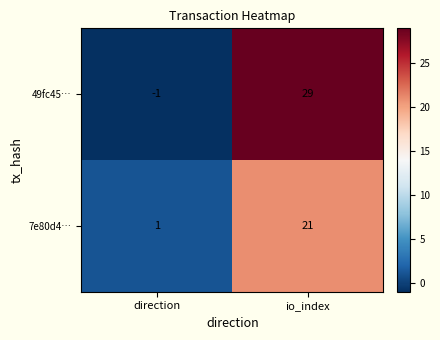

What is the greatest value displayed?

29